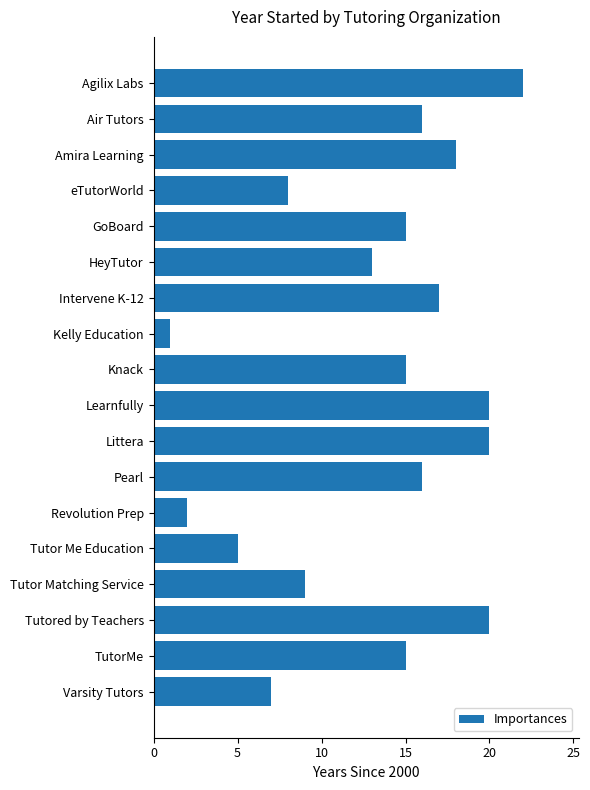

What is the greatest value displayed?

22